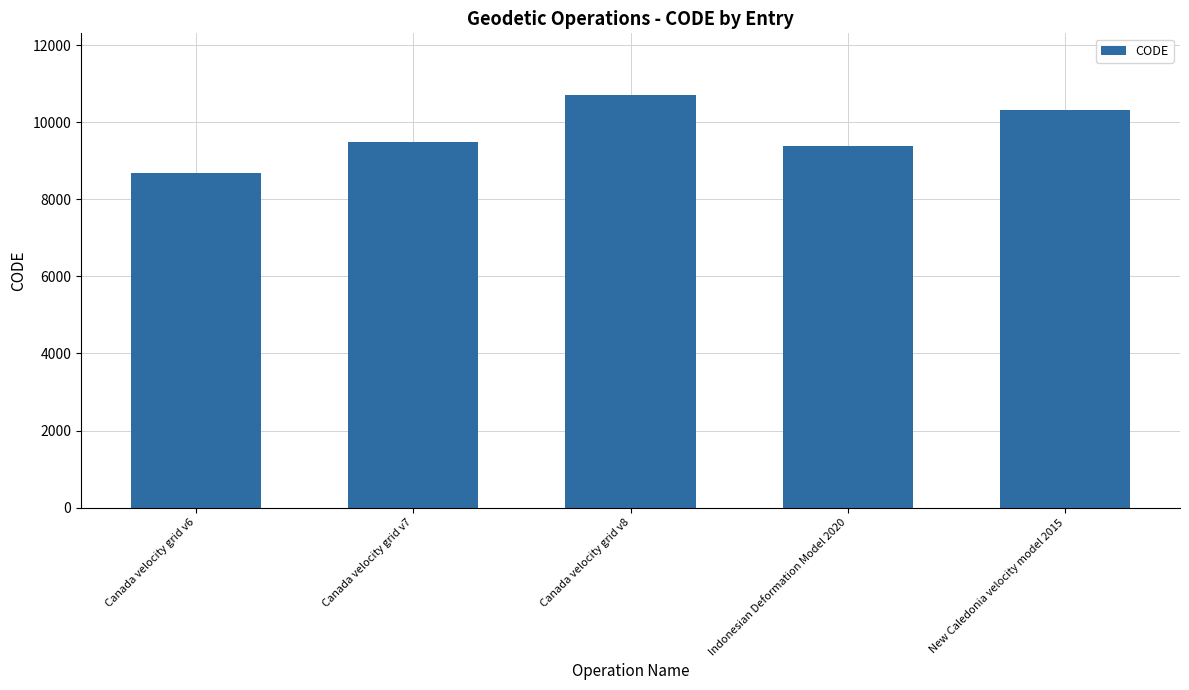

What is the difference between the values at Canada velocity grid v8 and Canada velocity grid v7?

1224